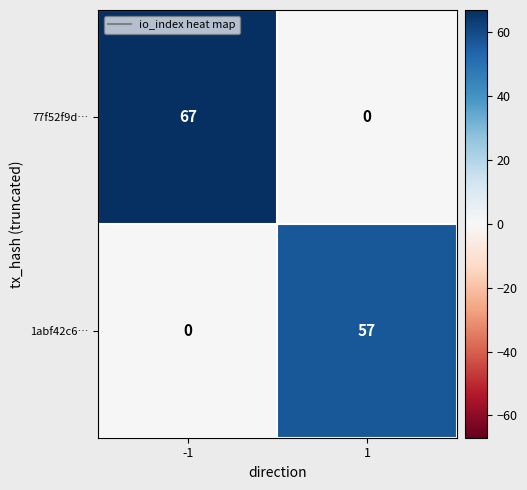

Which series has the largest range (max minus min)?

77f52f9d…